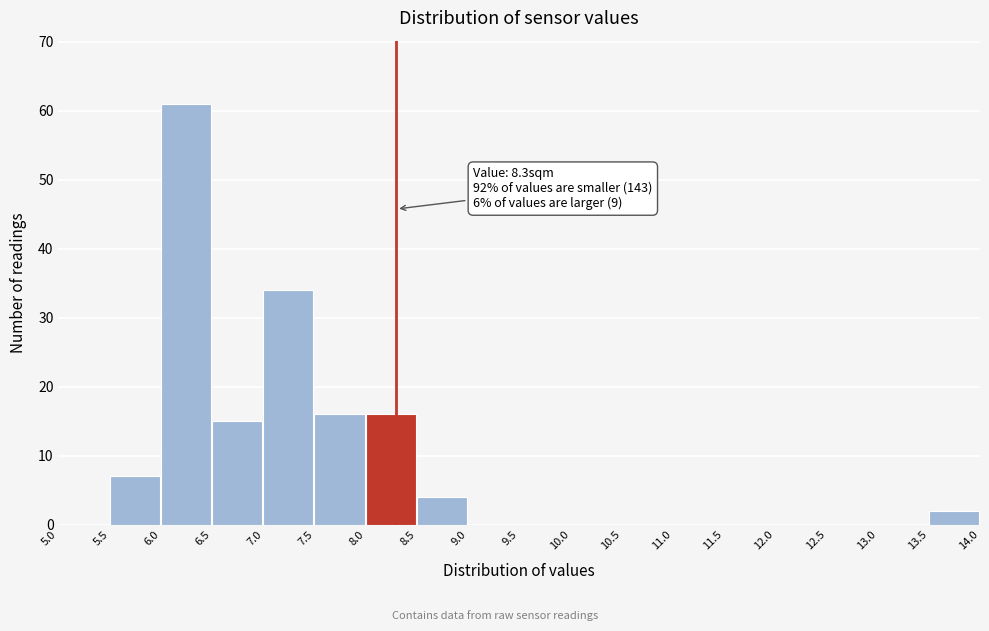

Which range on the x-axis has the tallest bar?

6.0 to 6.5